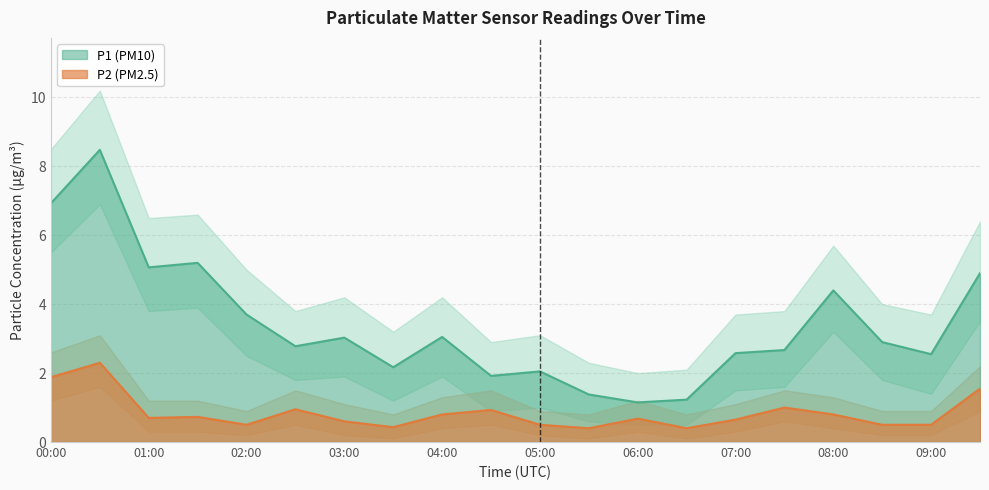

What is the label of the 18th point from the left?

08:30